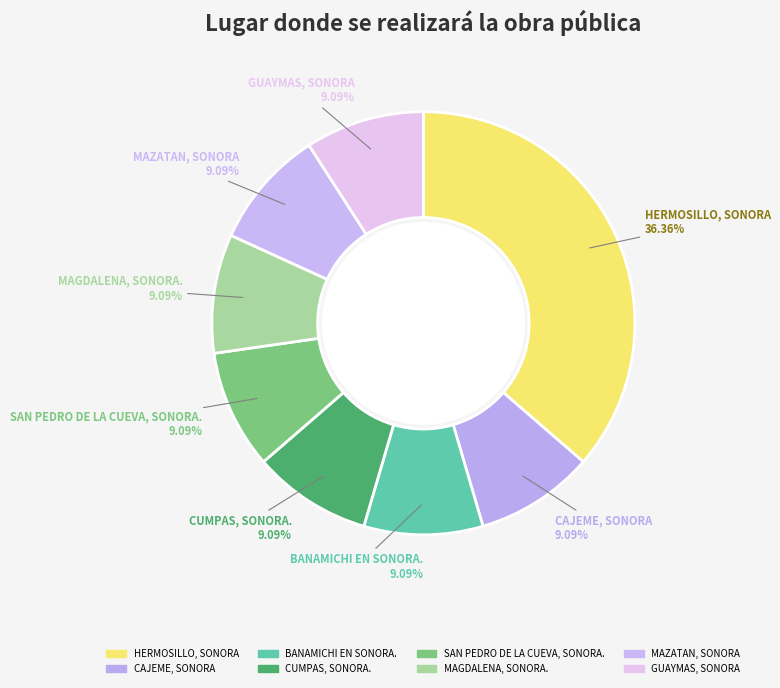

How many segments does this pie chart have?

8